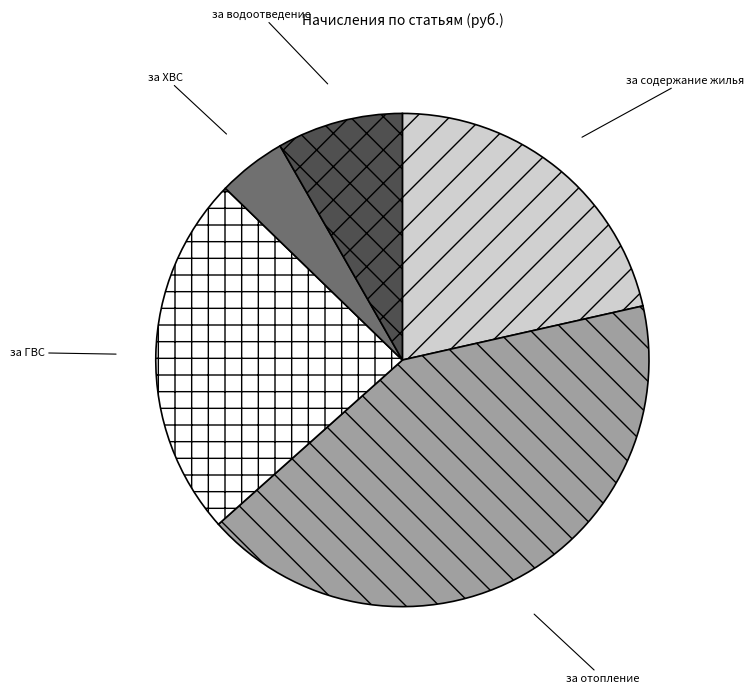

What is the largest slice in the pie chart?

за отопление